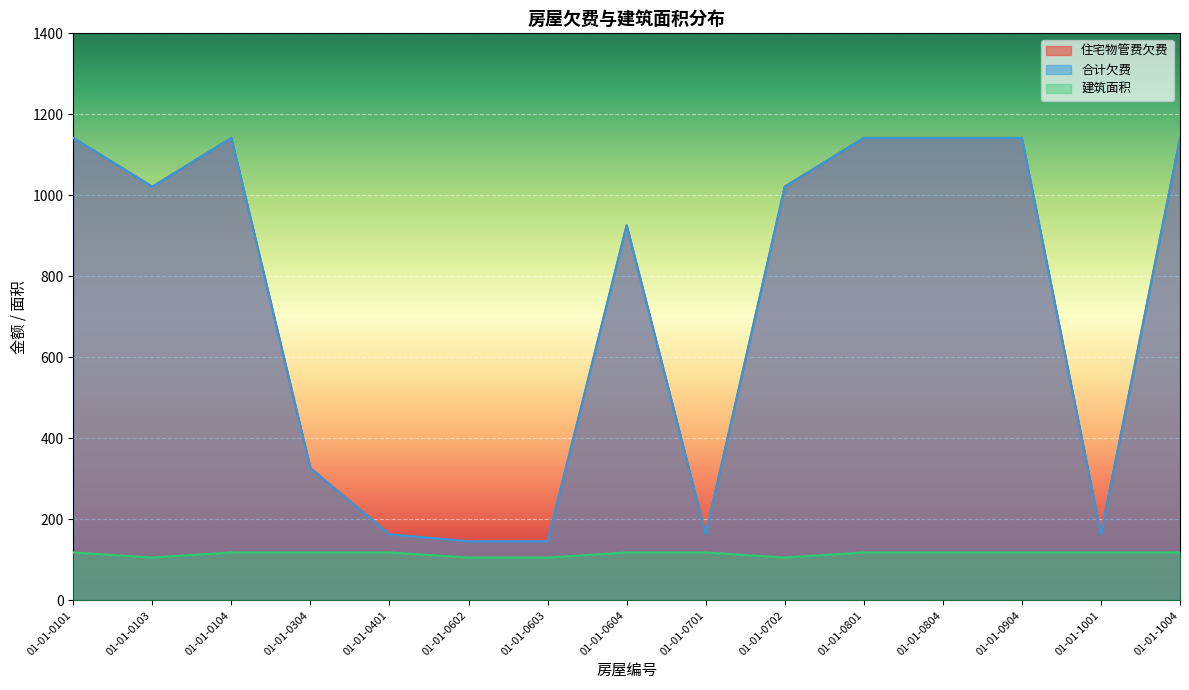

True or false: 合计欠费 and 住宅物管费欠费 cross at least once.

False